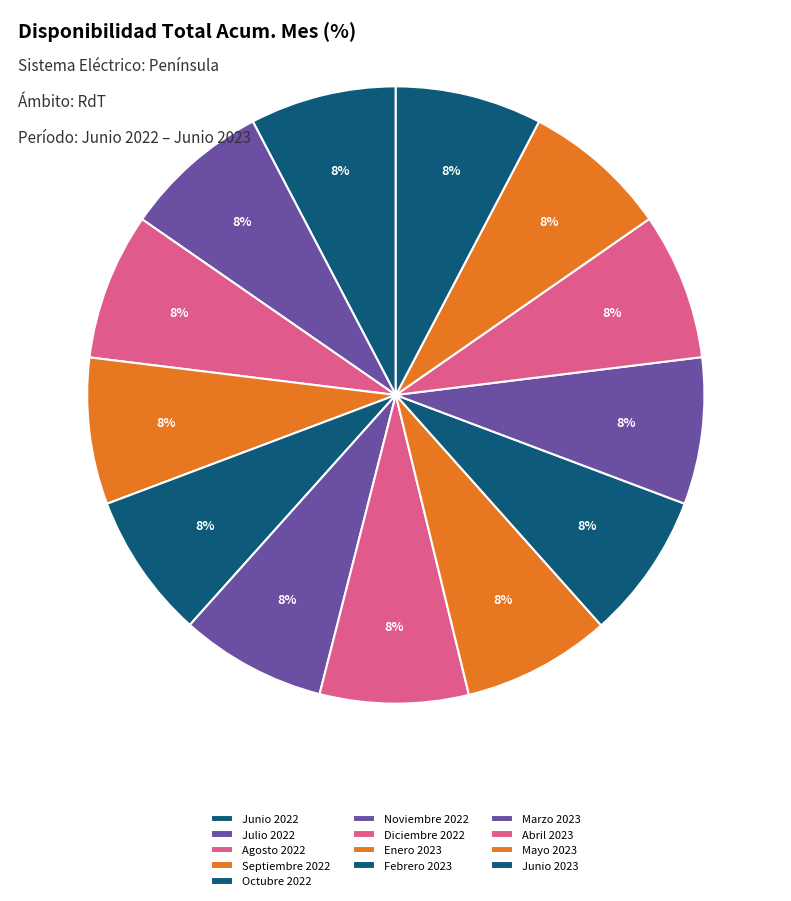

True or false: Abril 2023 accounts for 14% of the total.

False